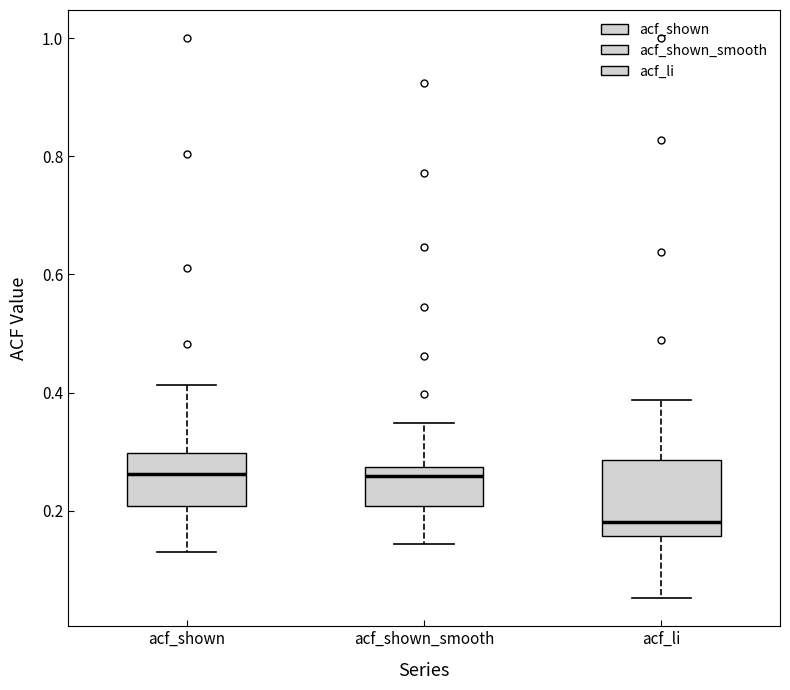

Which box is the tallest, from its lower edge to its upper edge?

acf_li